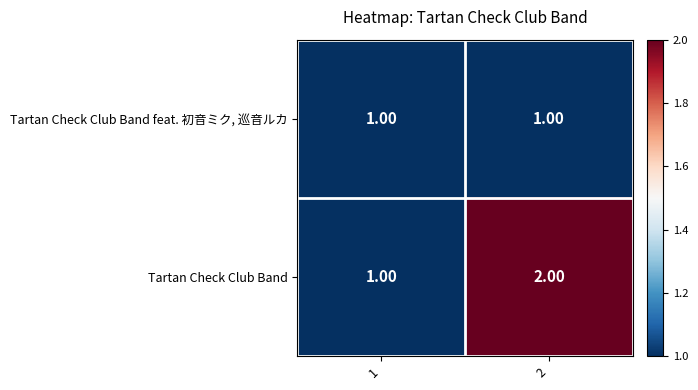

What is the total value across all series at 2?

3